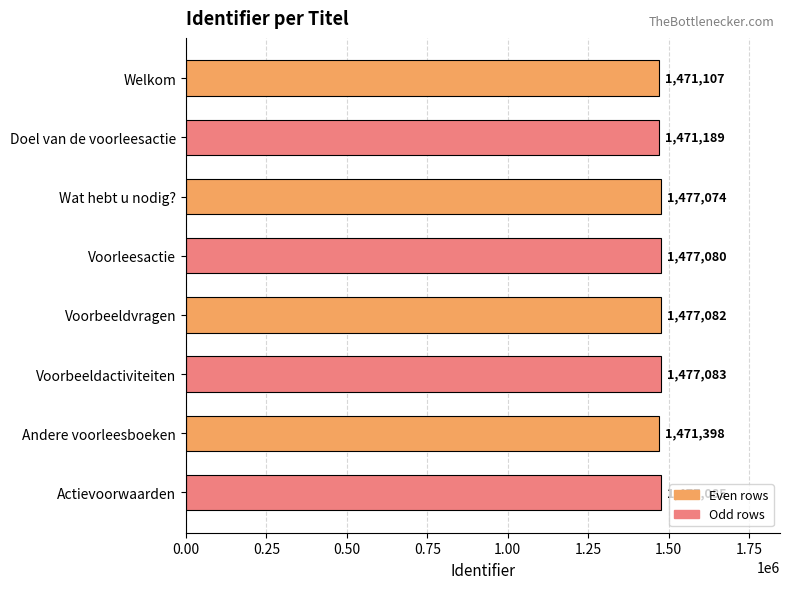

The chart shows a value of 577261 at Andere voorleesboeken. True or false?

False